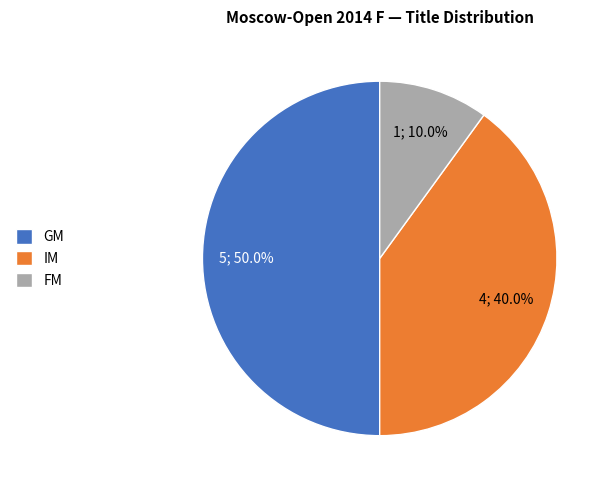

Does FM account for over 50% of the chart?

No